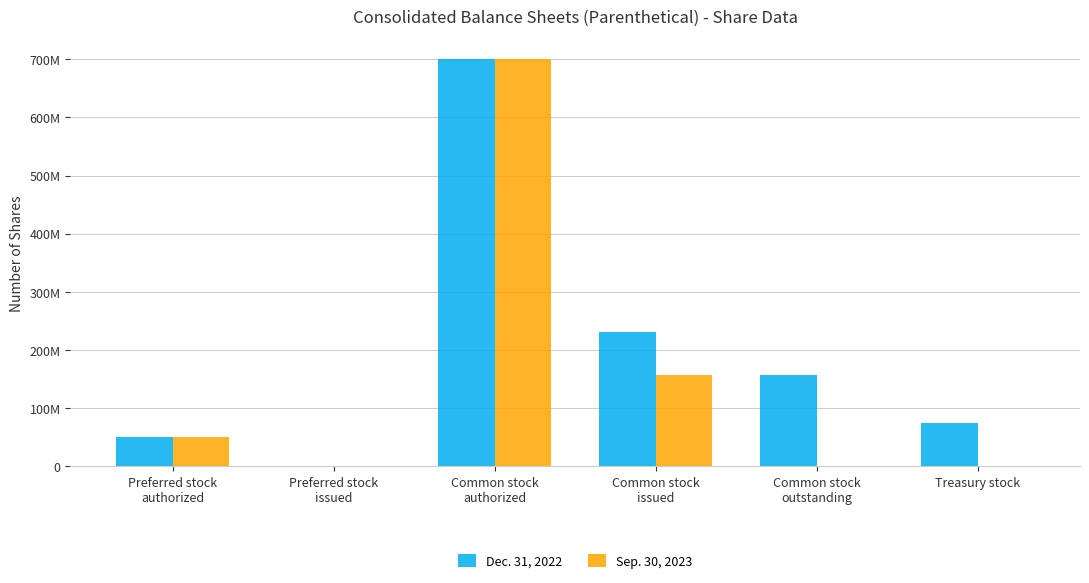

Is the value of Dec. 31, 2022 at Common stock
authorized greater than the value of Sep. 30, 2023 at Common stock
issued?

Yes